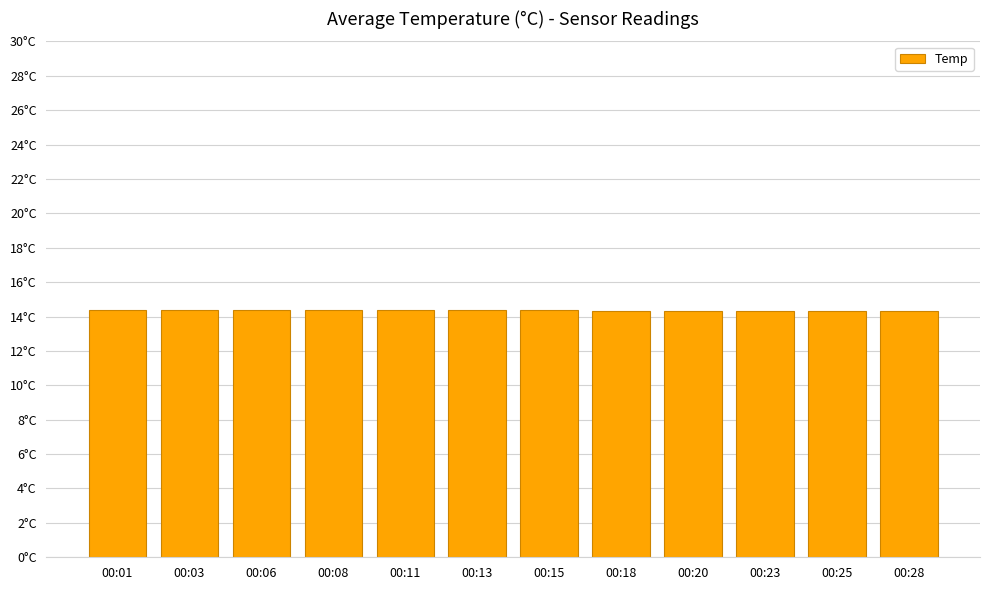

What is the minimum value shown in the chart?

14.3